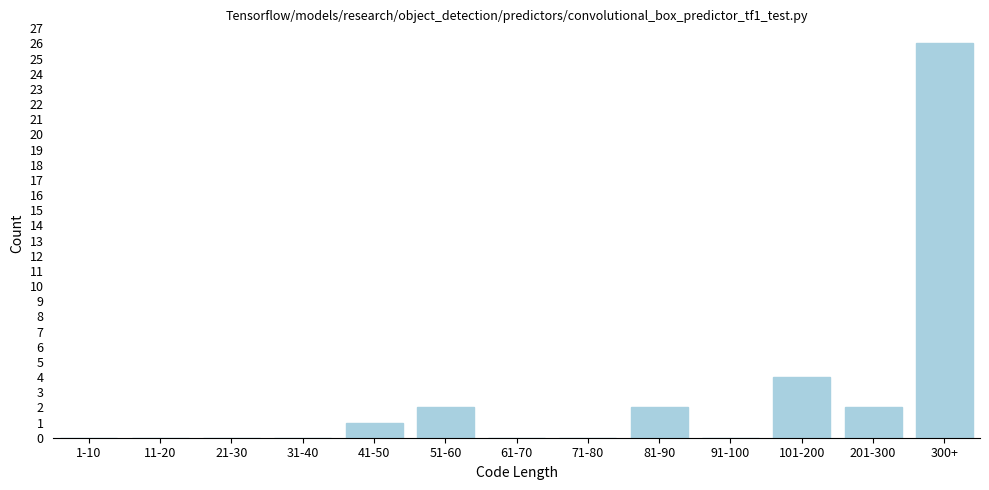

Reading right to left, what are all the values shown in this chart?

300+=26	201-300=2	101-200=4	91-100=0	81-90=2	71-80=0	61-70=0	51-60=2	41-50=1	31-40=0	21-30=0	11-20=0	1-10=0